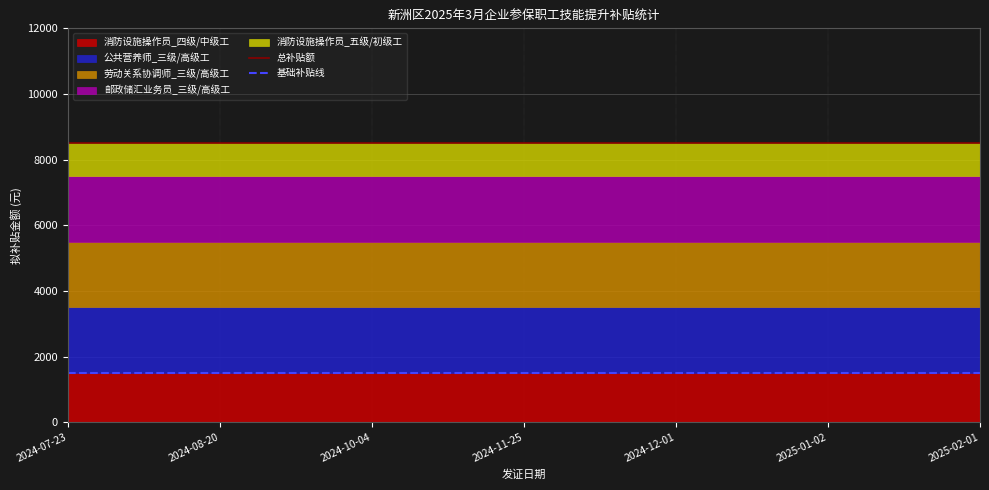

Reading left to right, extract all data points from this chart.

总补贴额: 8500	8500	8500	8500	8500	8500	8500
基础补贴线: 1500	1500	1500	1500	1500	1500	1500